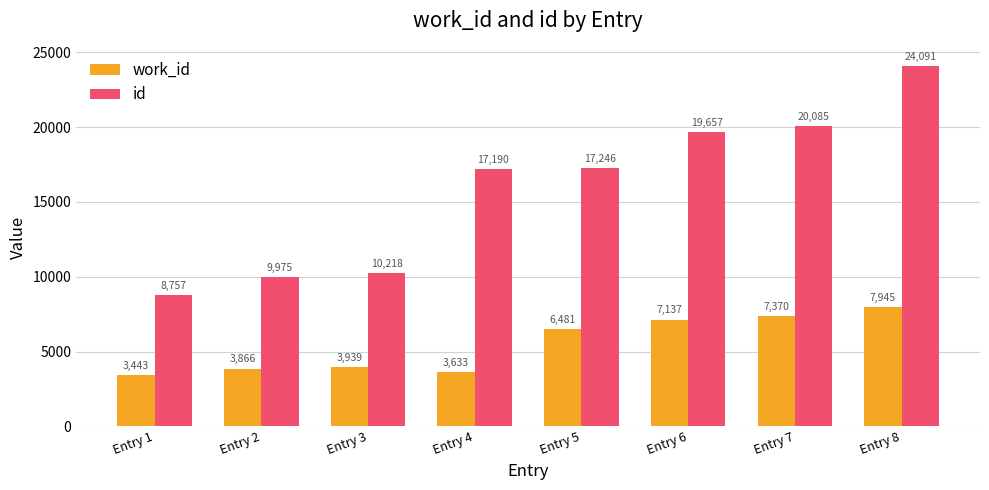

The id series shows 19657 at Entry 6. True or false?

True